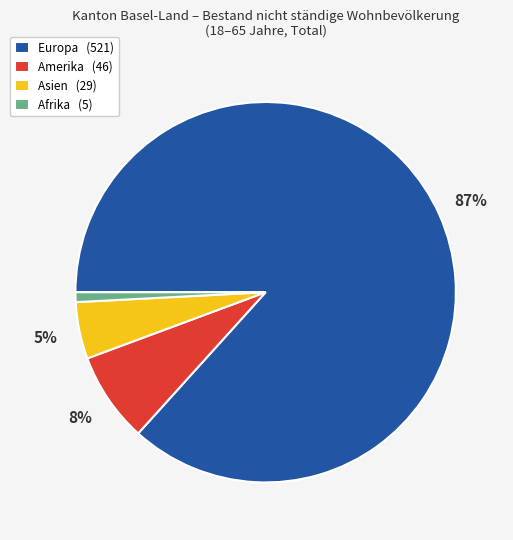

What is the largest slice in the pie chart?

Europa (521)